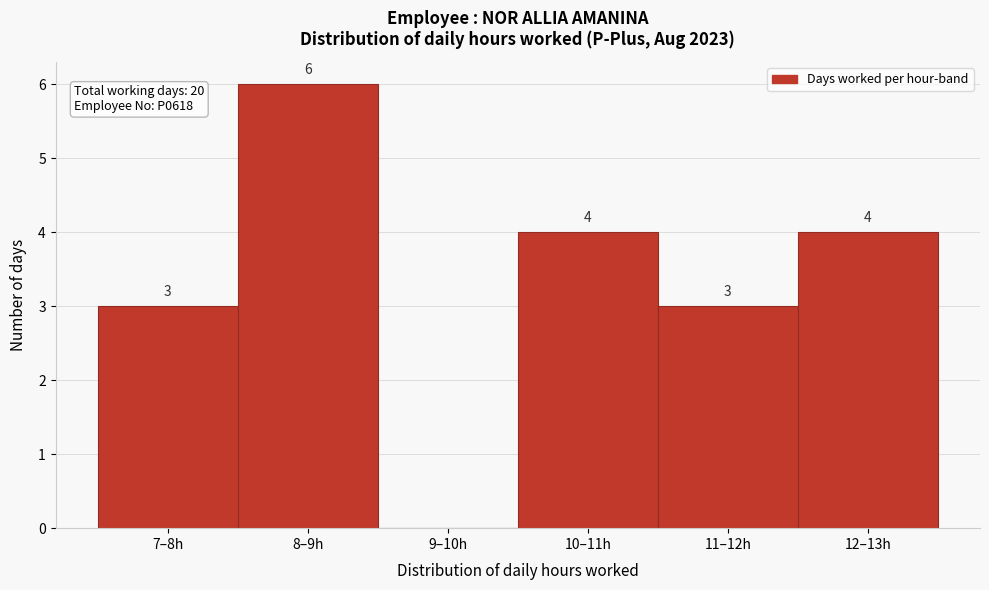

Reading left to right, extract all data points from this chart.

7–8h=3	8–9h=6	9–10h=0	10–11h=4	11–12h=3	12–13h=4